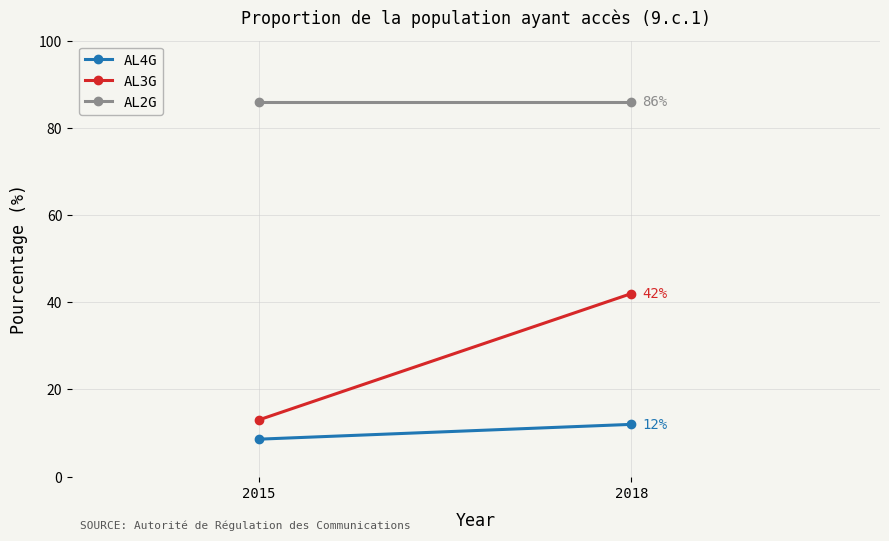

Between 2015 and 2018, which series saw the biggest shift?

AL3G